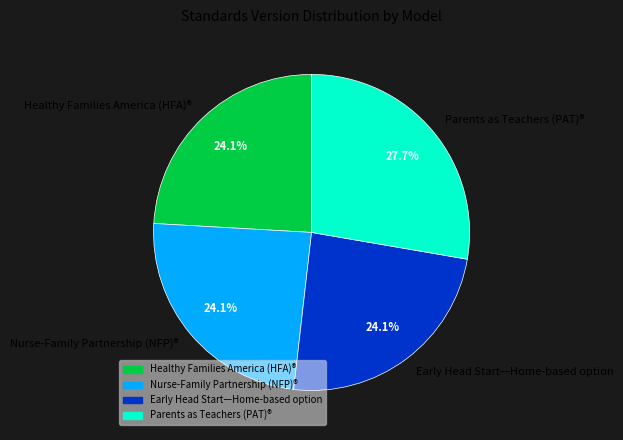

What percentage is the Early Head Start—Home-based option slice, to the nearest percent?

24%